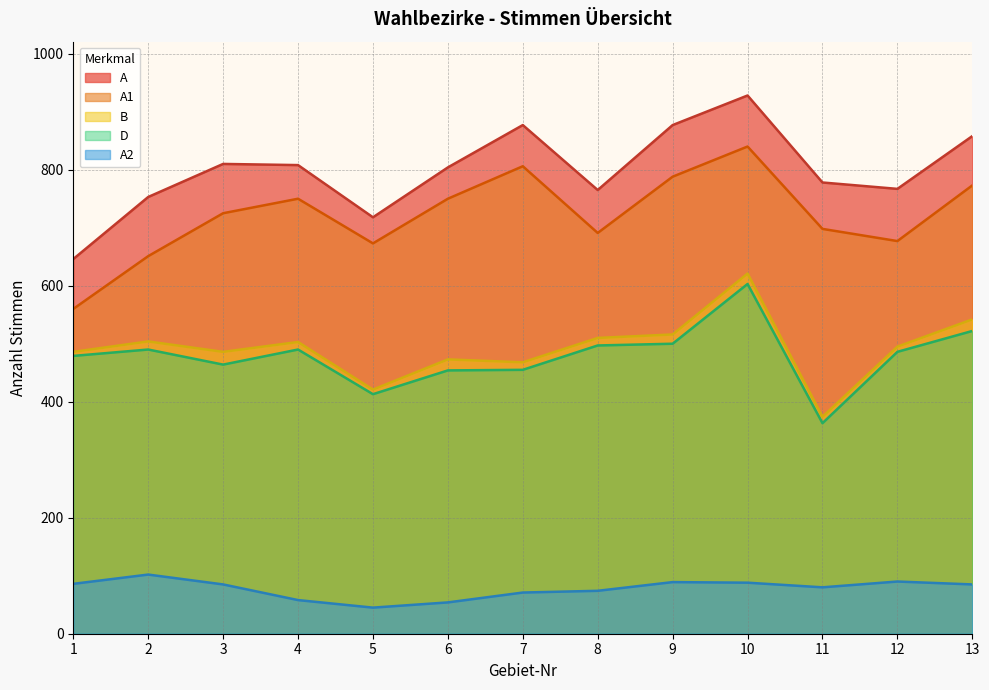

How many data points in B are above 495?

6